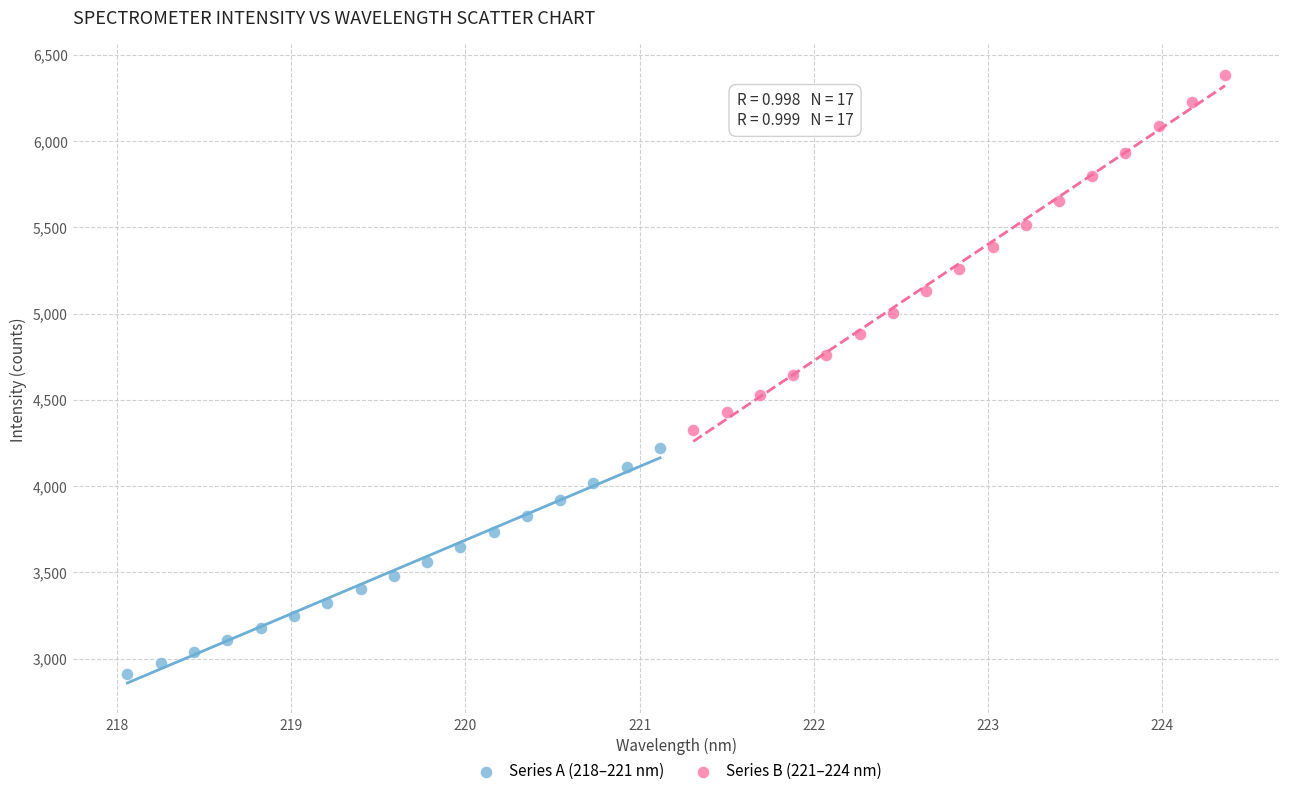

Which series reaches the minimum Y coordinate?

Series A (218–221 nm)